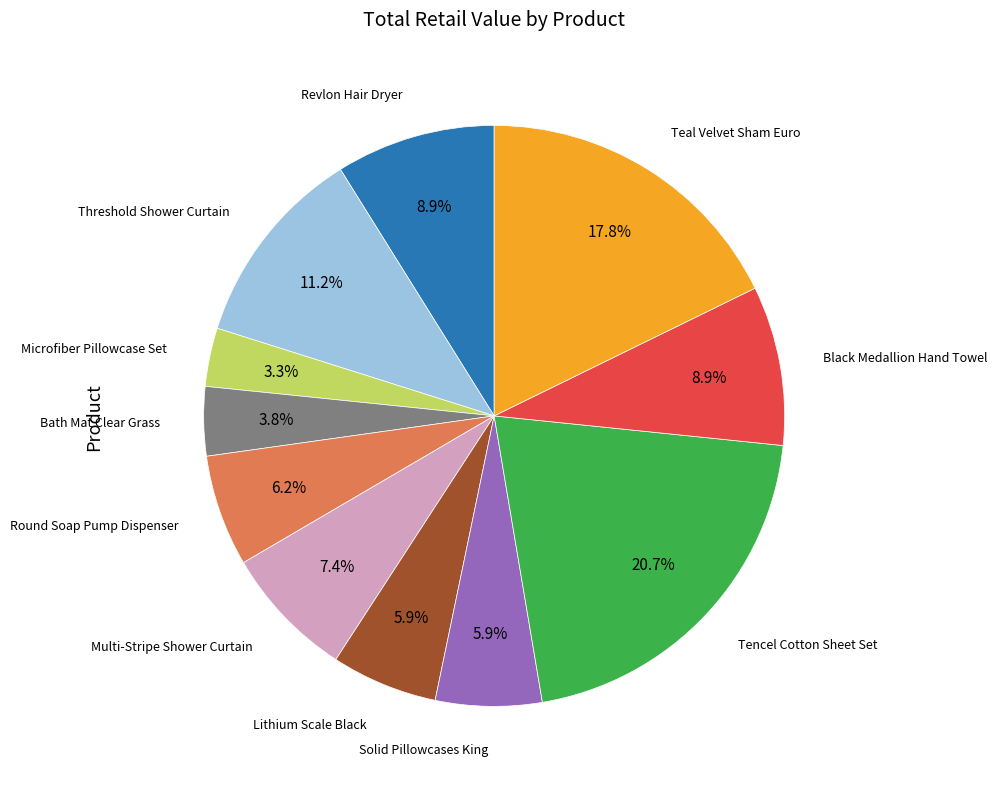

Does any single category account for the majority?

No